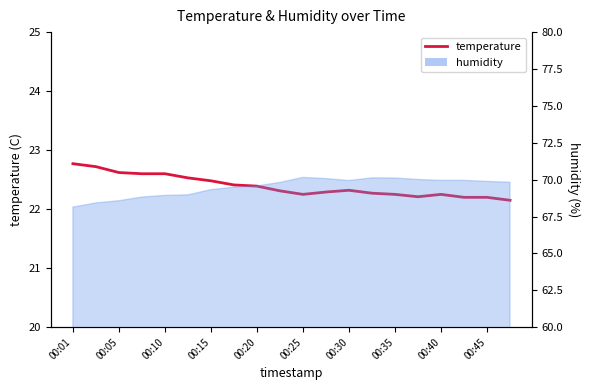

What is the smallest value displayed?

22.1